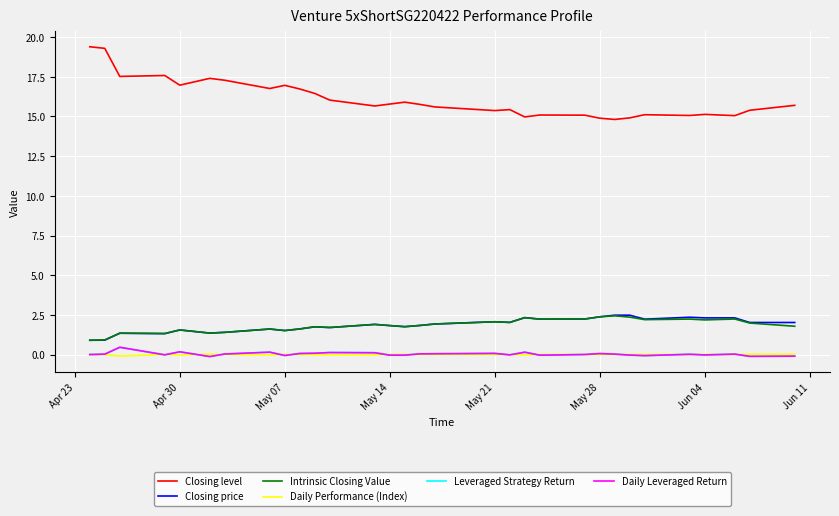

Which series has the largest total across all categories?

Closing level